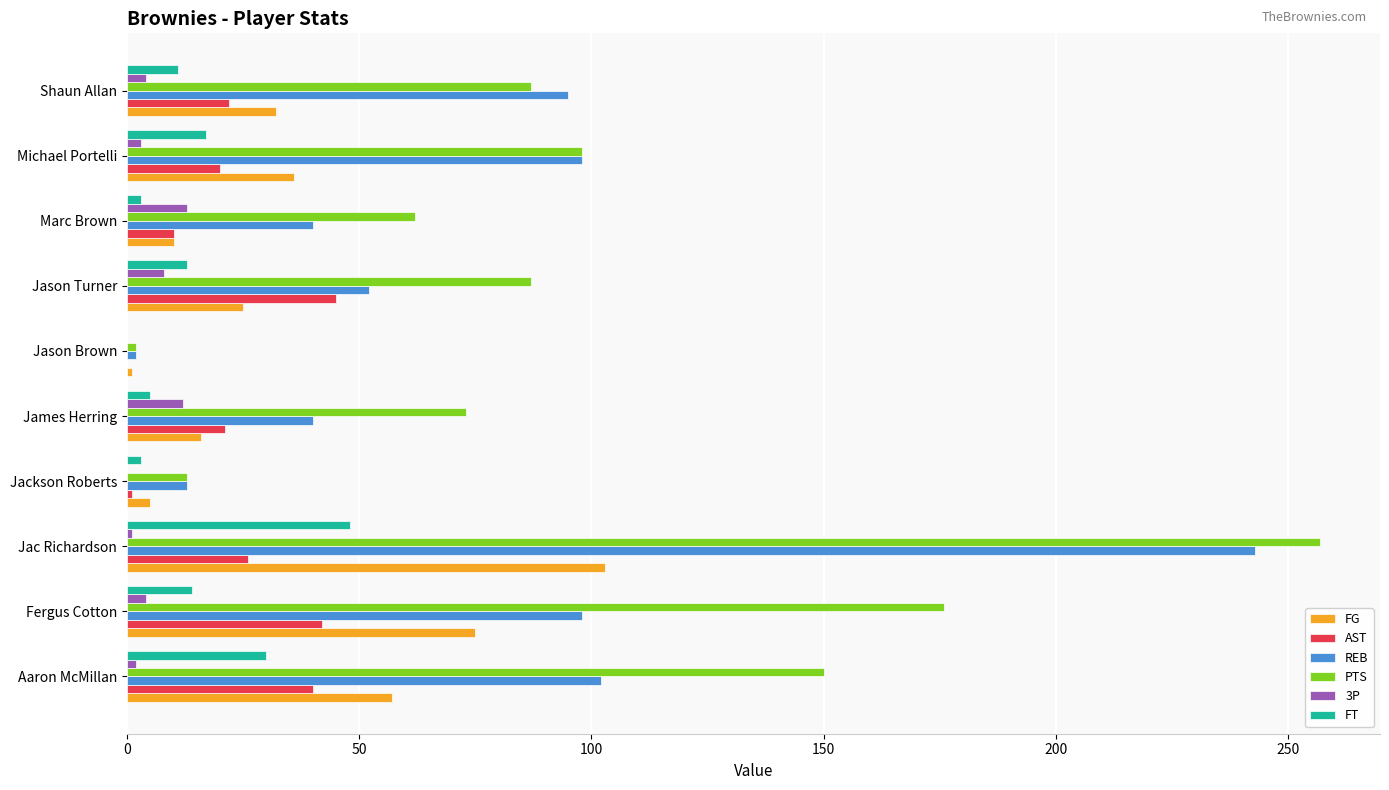

At which category is the sum across all series the highest?

Jac Richardson